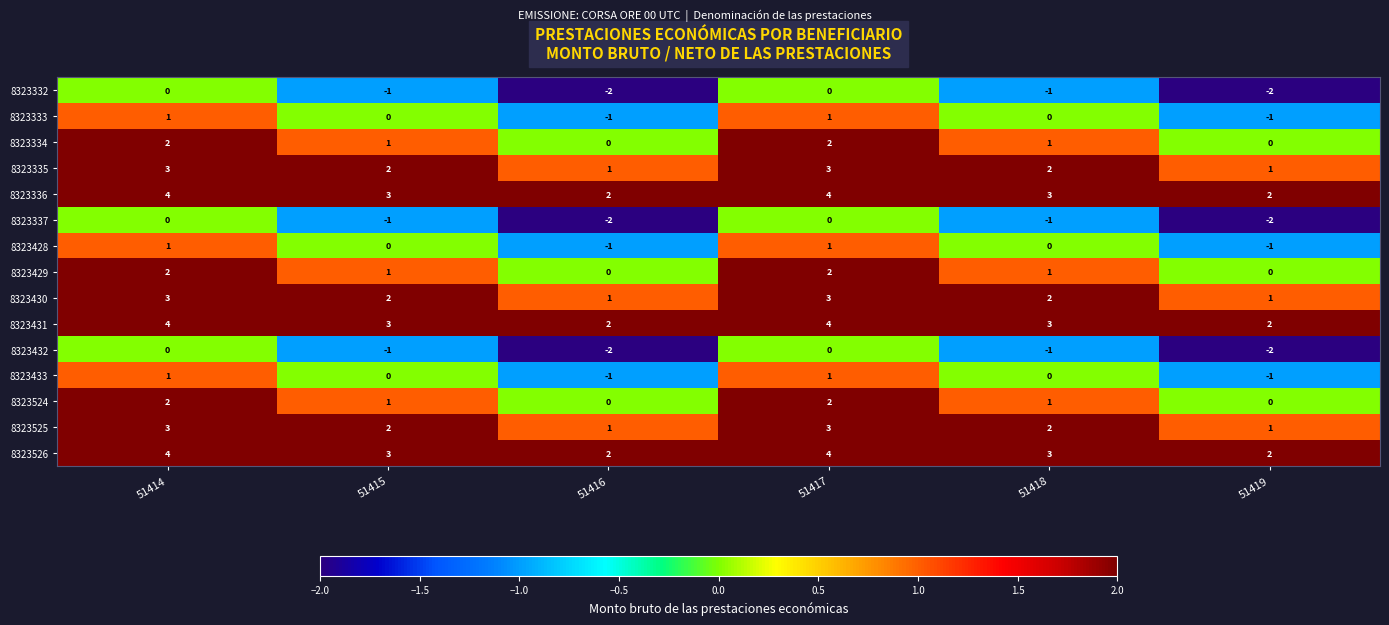

The value of 8323335 at 51416 is 0. True or false?

False